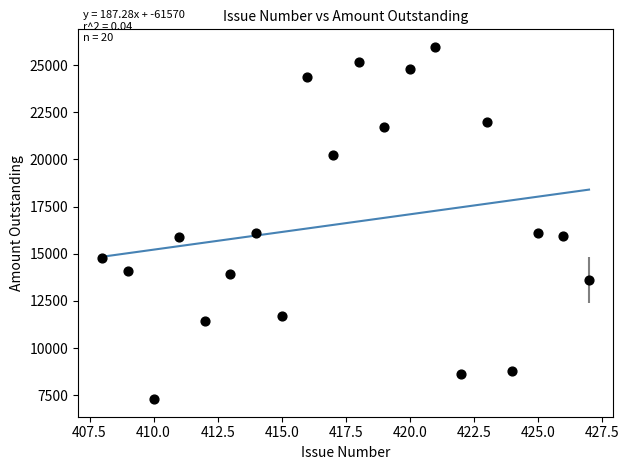

What is the range of X values (max minus min)?

19